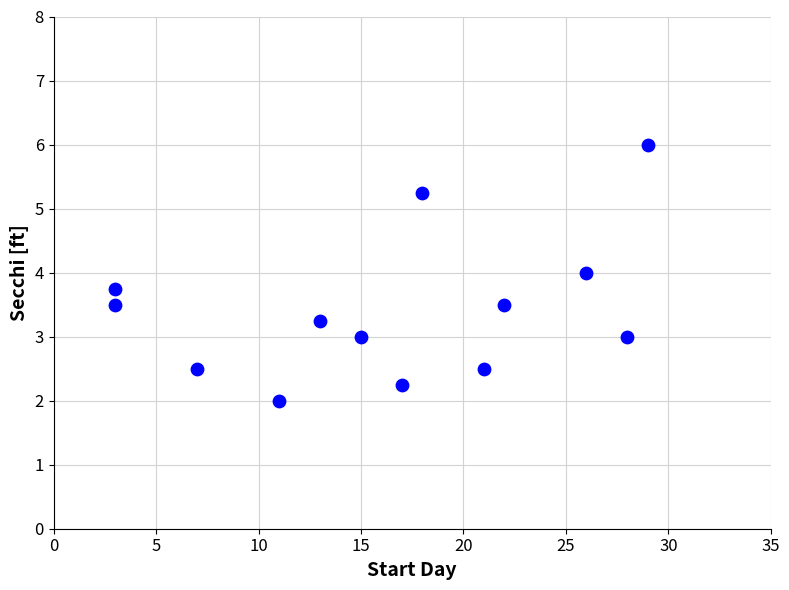

What is the range of Y values (max minus min)?

4.0